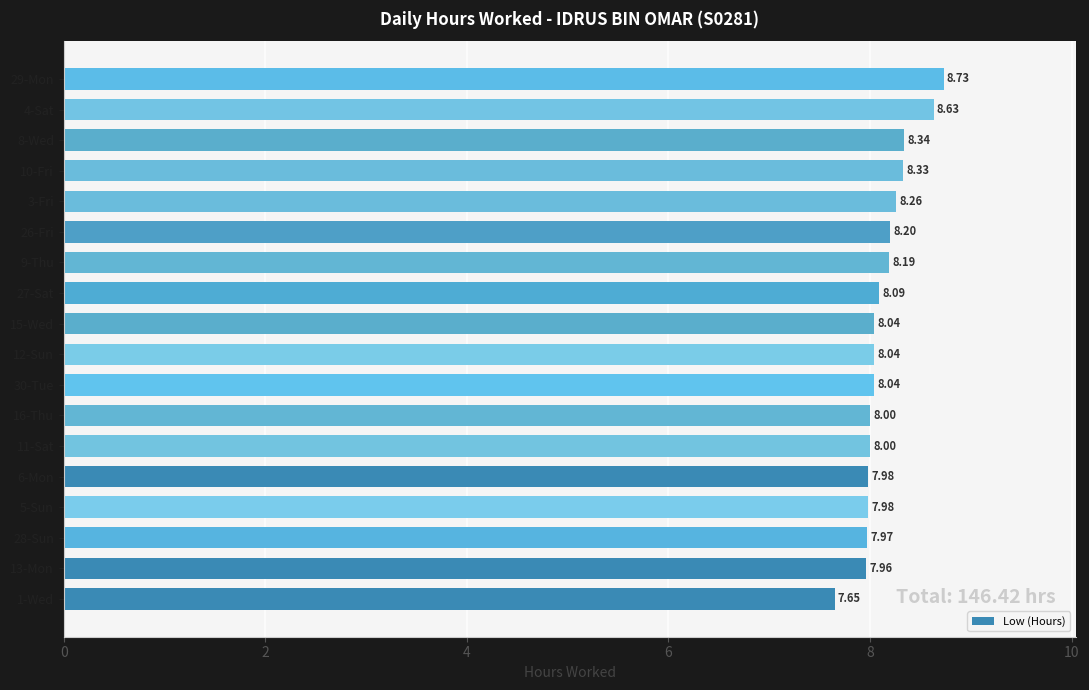

Approximately how many times larger is the value at 13-Mon compared to 27-Sat?

1.0